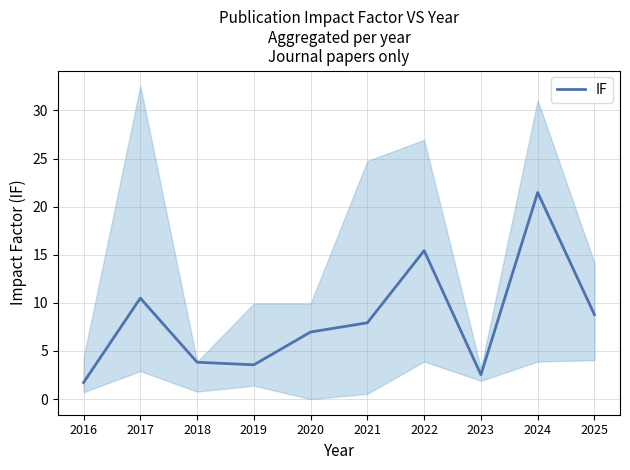

Reading left to right, extract all data points from this chart.

2016=1.7	2017=10.5	2018=3.8	2019=3.6	2020=7.0	2021=7.9	2022=15.4	2023=2.5	2024=21.5	2025=8.8